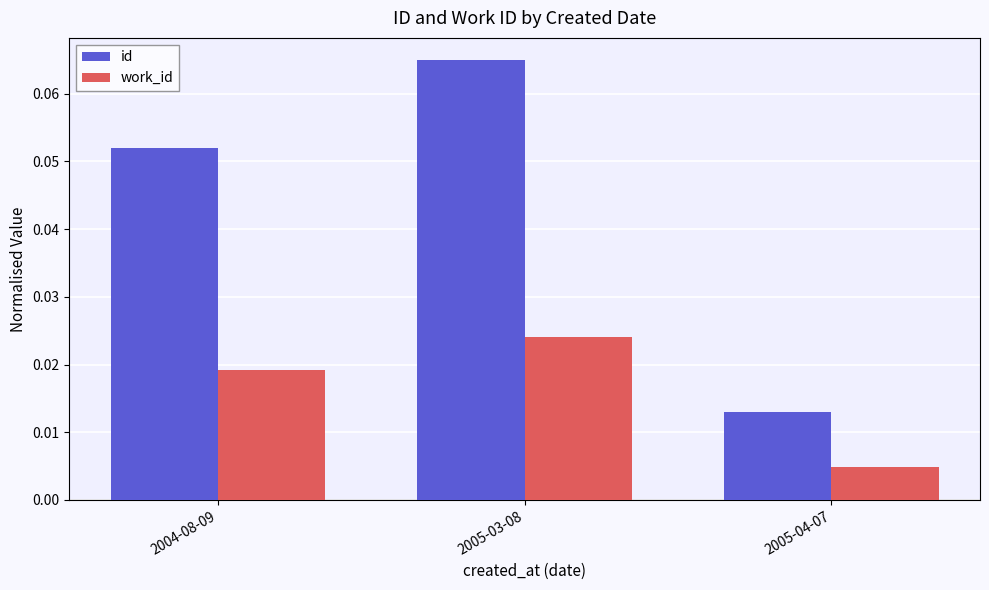

What are all the series names shown in the legend?

id, work_id